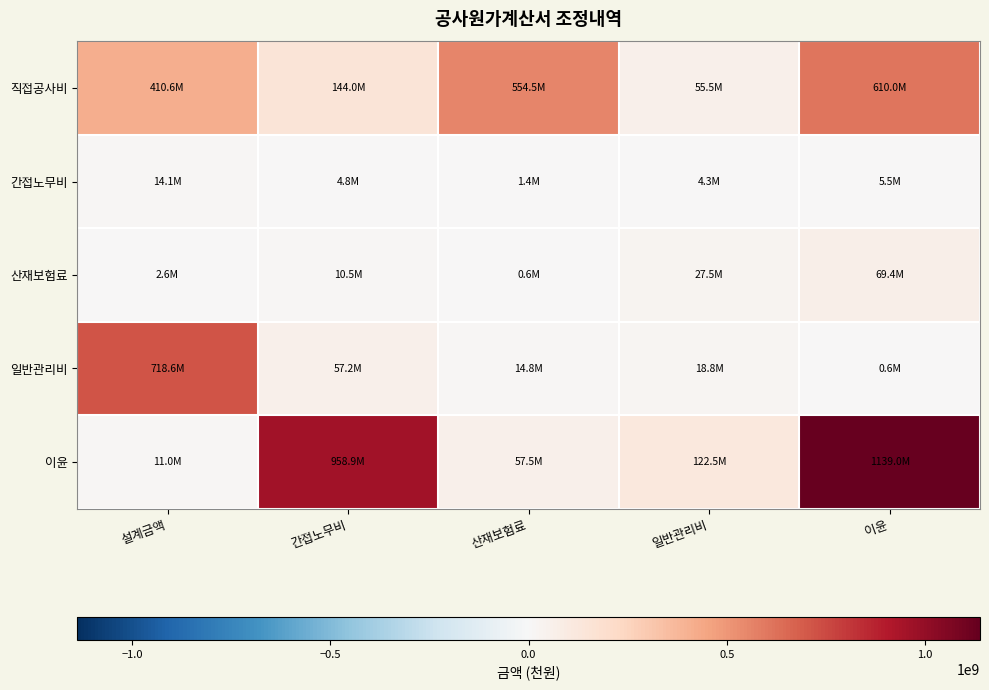

Reading right to left, transcribe all the data shown in this chart.

직접공사비: 이윤=610000363	일반관리비=55454578	산재보험료=554545785	간접노무비=143956317	설계금액=410589468
간접노무비: 이윤=5455523	일반관리비=4297480	산재보험료=1366416	간접노무비=4816281	설계금액=14062276
산재보험료: 이윤=69442668	일반관리비=27458648	산재보험료=591000	간접노무비=10486045	설계금액=2635248
일반관리비: 이윤=582102	일반관리비=18791243	산재보험료=14803324	간접노무비=57208896	설계금액=718645225
이윤: 이윤=1139000000	일반관리비=122543720	산재보험료=57535261	간접노무비=958921019	설계금액=10959590